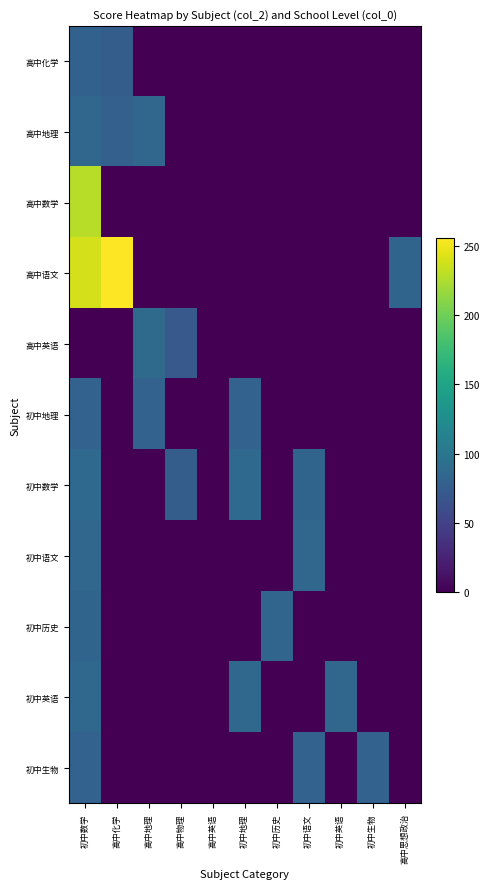

How many data points does each series have?

11